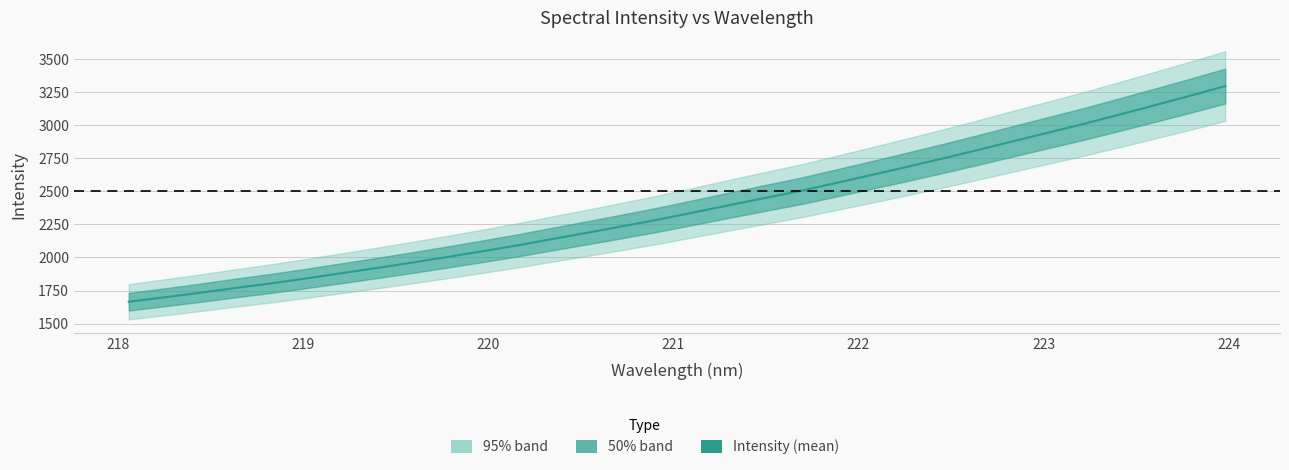

Count the number of categories in the chart.

32